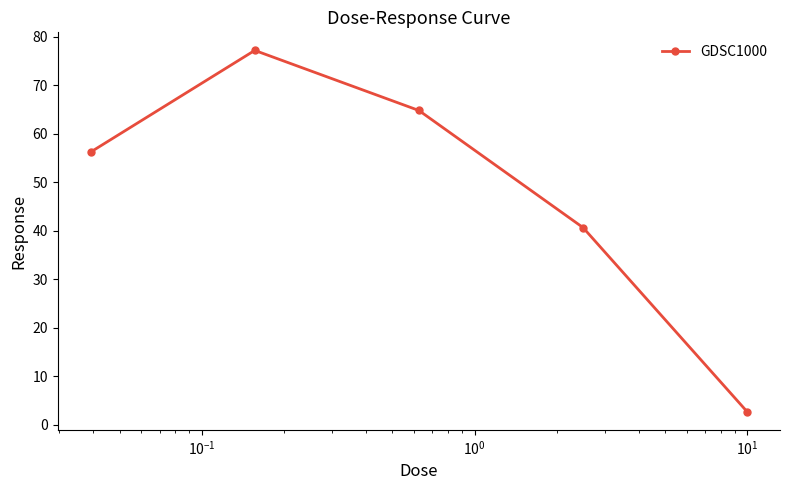

What is the difference between the maximum and second lowest values?

36.5